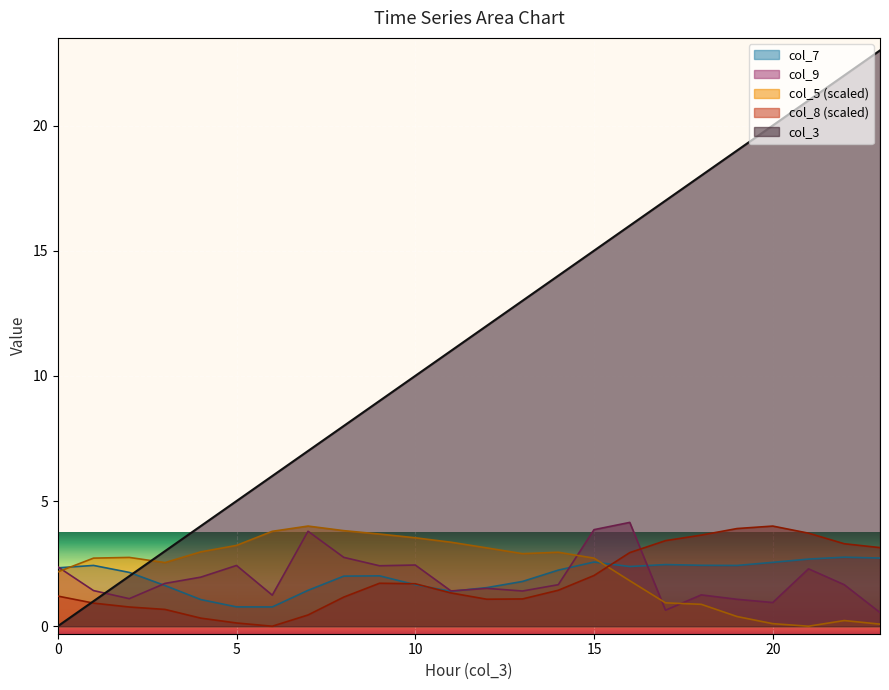

Count the number of categories in the chart.

24